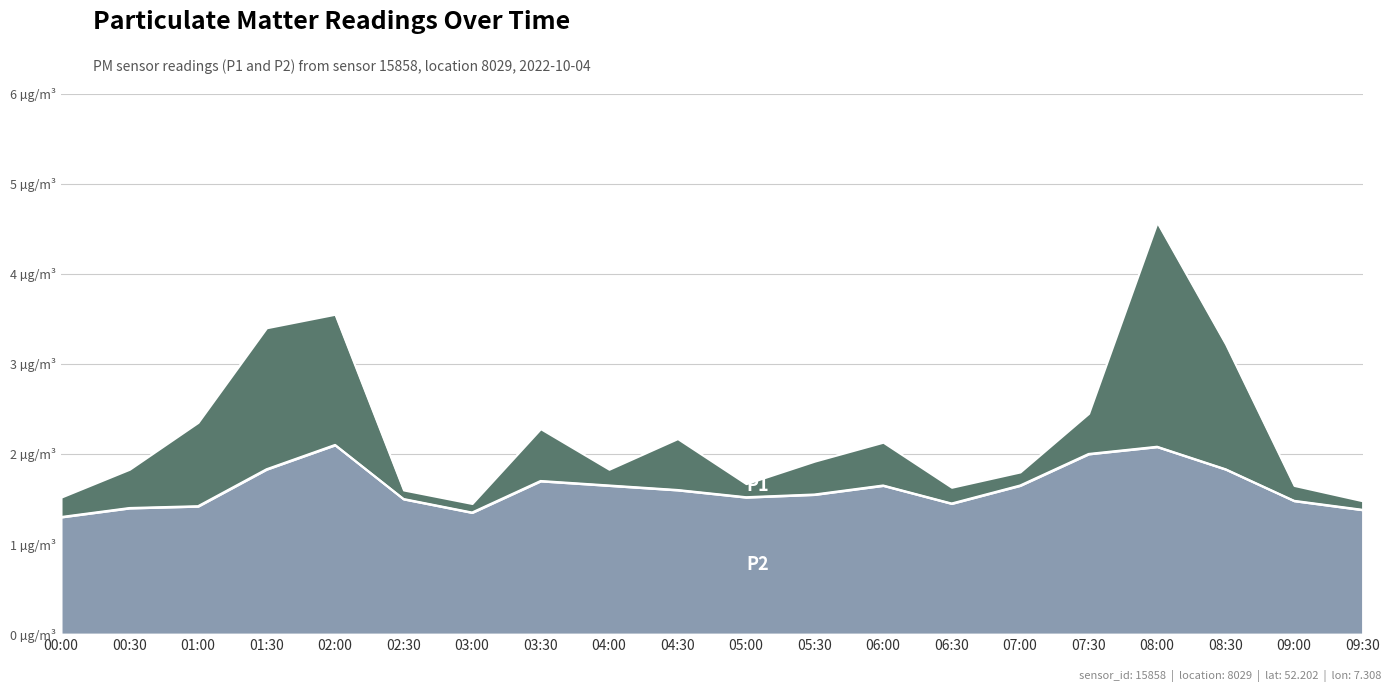

Is the value of P2 at 09:00 greater than the value of P1 at 05:30?

No